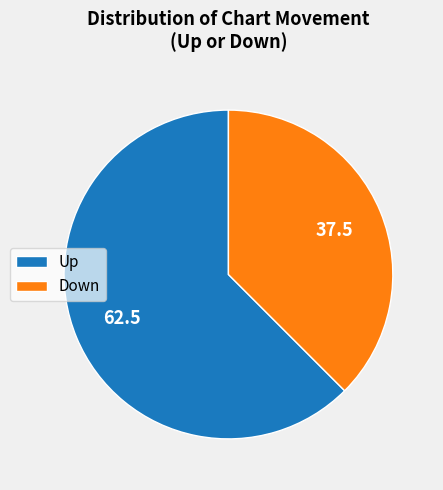

Is there any slice that represents more than half of the pie?

Yes